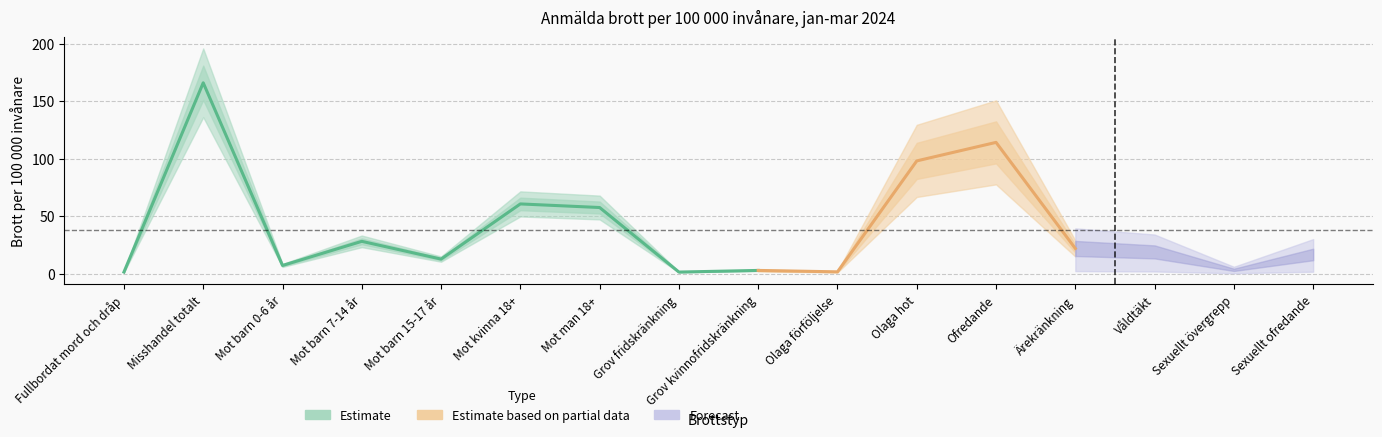

What is the label of the 2nd point from the right?

Sexuellt övergrepp